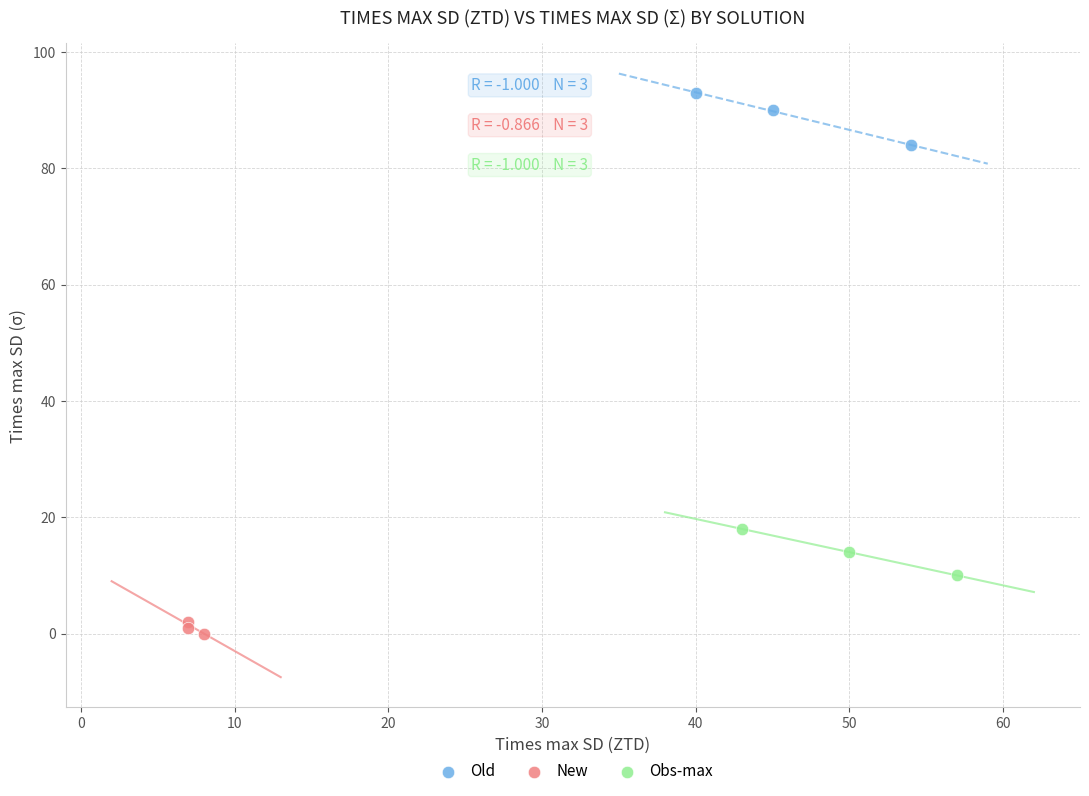

Which series contains the highest Y value?

Old